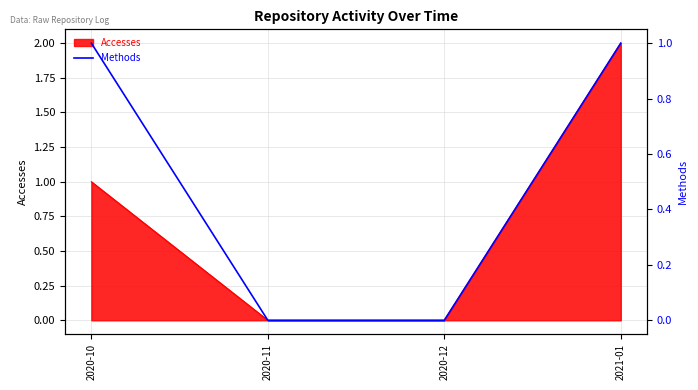

True or false: Accesses has more than 0 points higher than both neighbors.

False